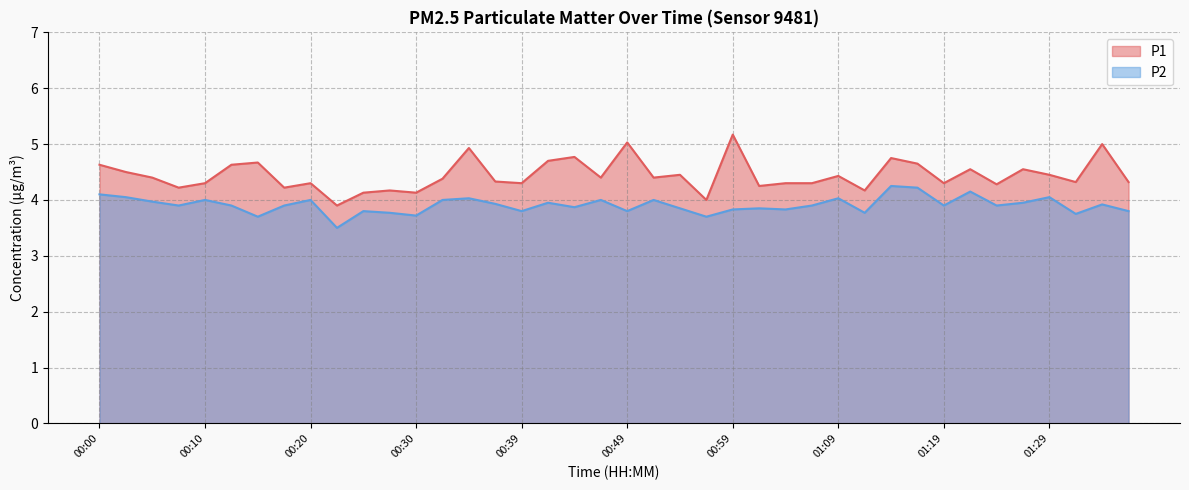

What is the average value of the P2 series?

3.9